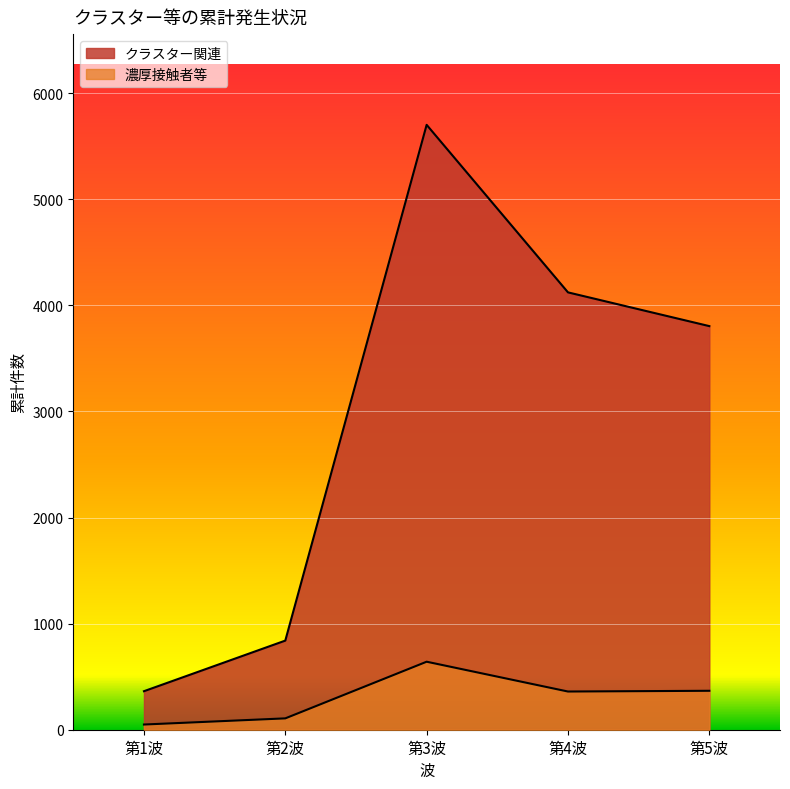

How many distinct data groups are displayed?

2